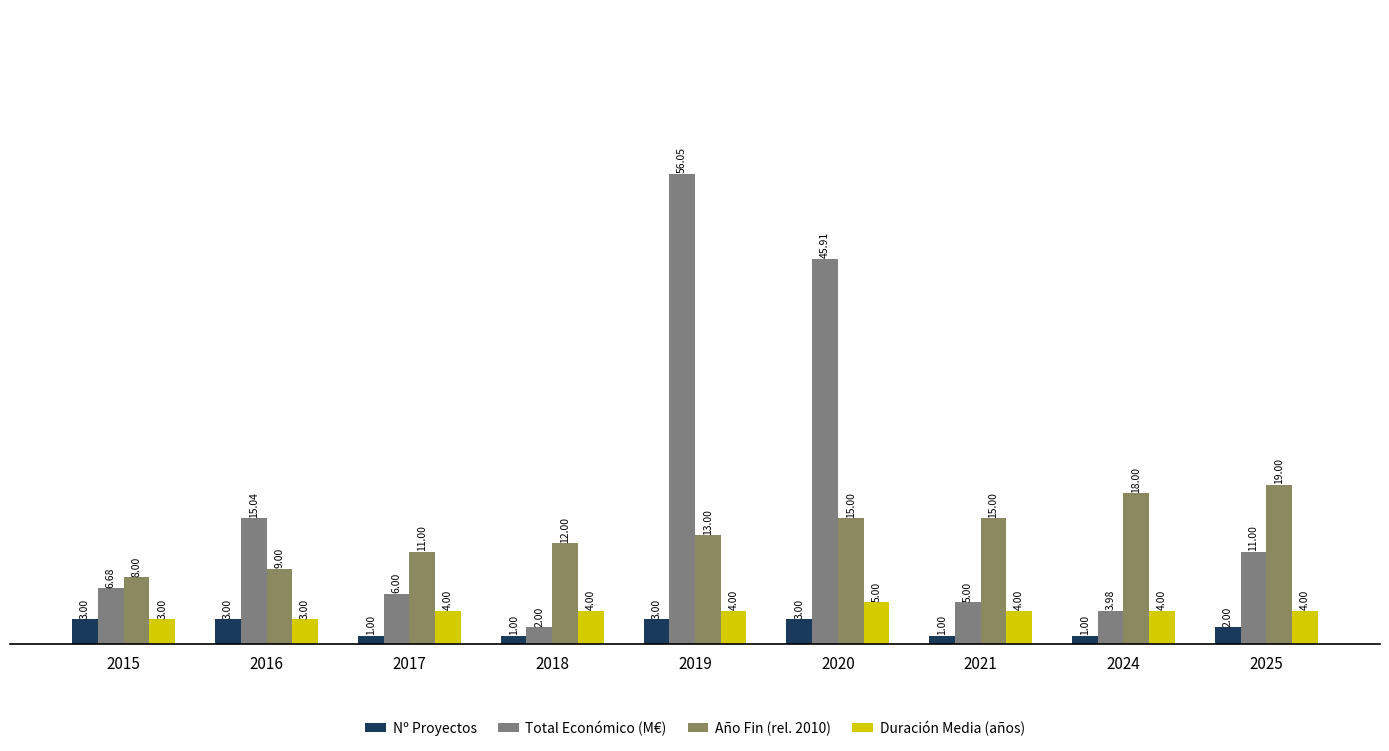

What is the sum of the Duración Media (años) values at 2025 and 2015?

7.0